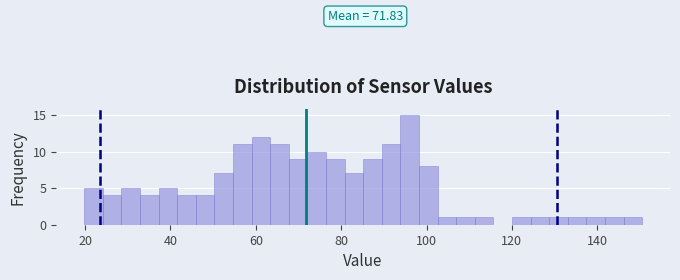

Read against the x-axis, roughly where is the centre of the tallest bar?

96